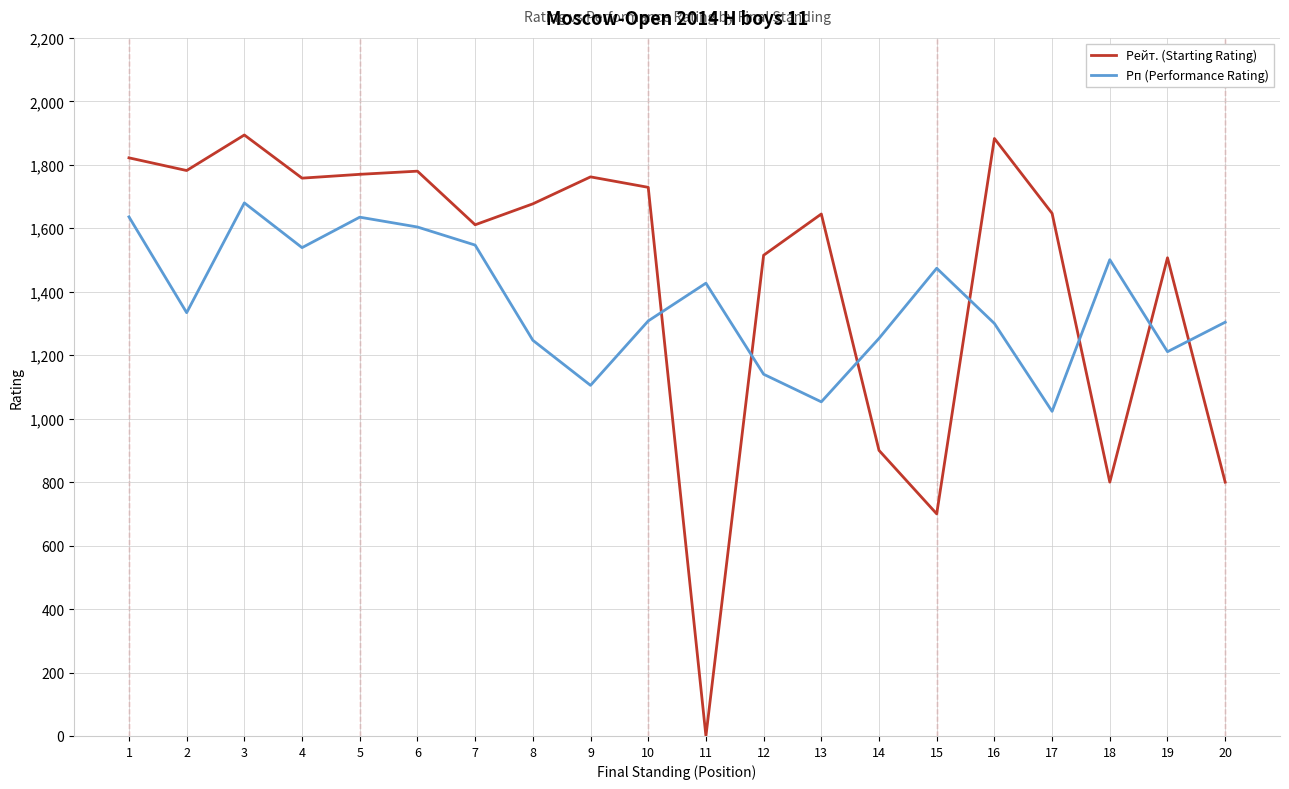

What is the difference between the maximum and minimum values in the Рейт. (Starting Rating) series?

1894